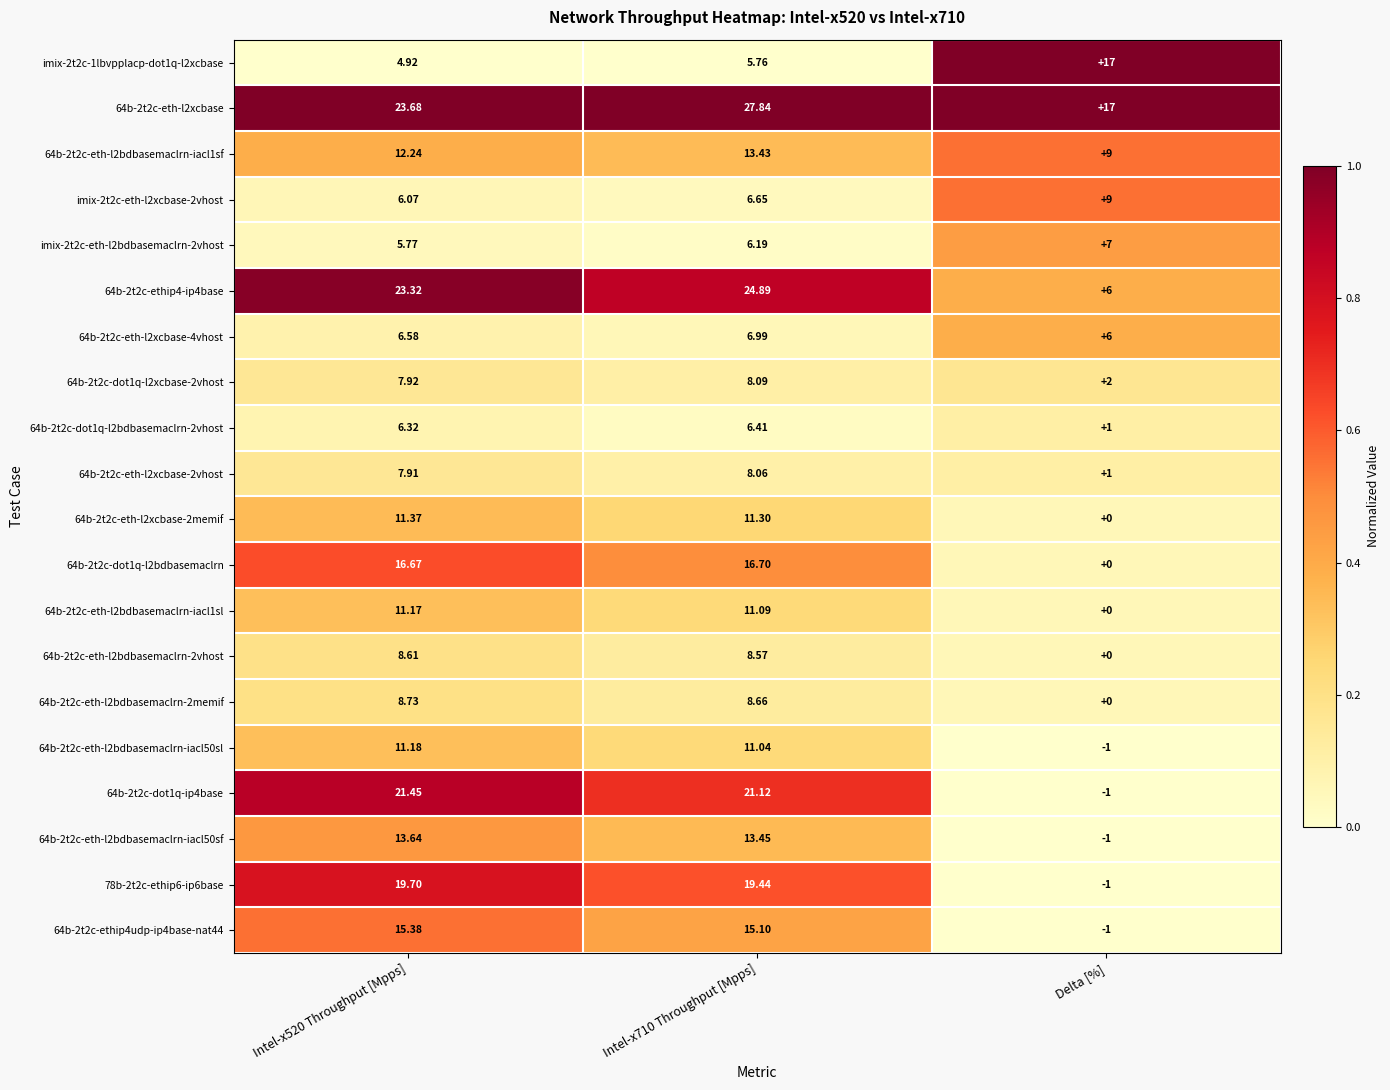

How many data points in 64b-2t2c-dot1q-ip4base are above 21?

2